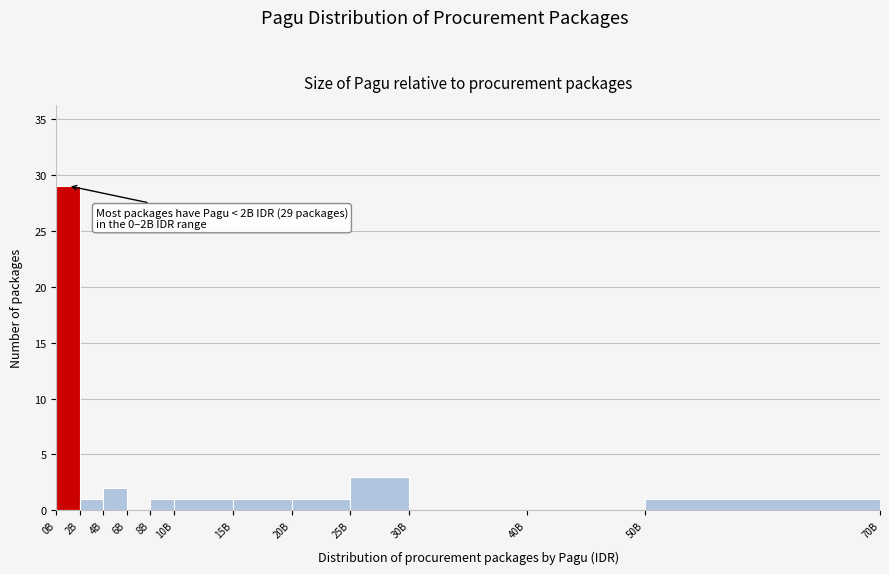

Reading left to right, list all the values displayed in this chart.

0B=29	2B=1	4B=2	6B=0	8B=1	10B=1	15B=1	20B=1	25B=3	30B=0	40B=0	50B=1